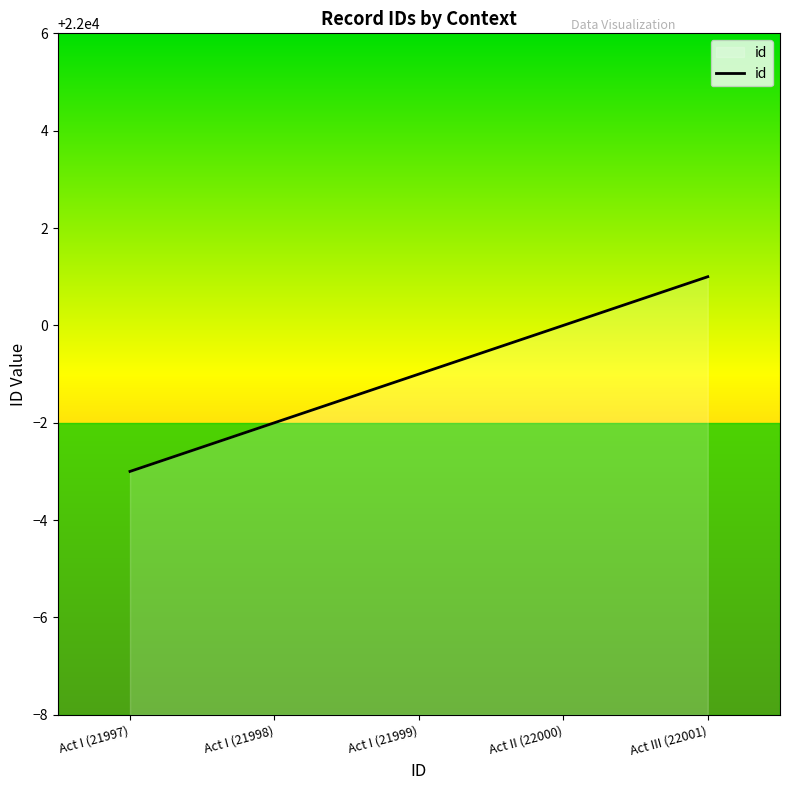

The chart shows a value of 36729 at Act III (22001). True or false?

False